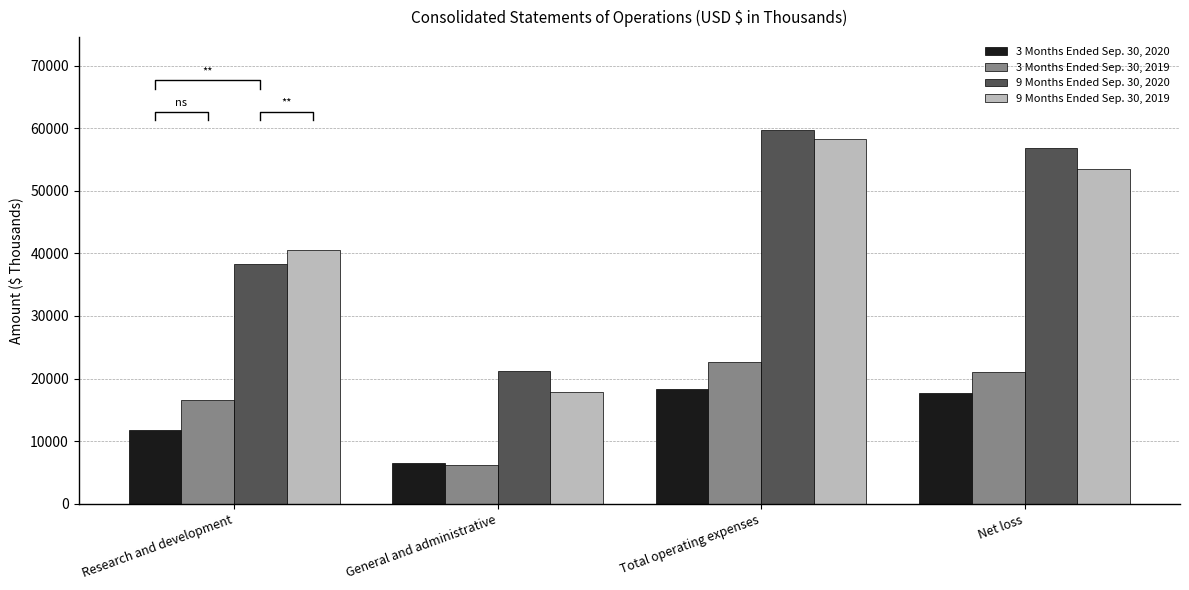

At how many categories does at least one series exceed 56490?

2